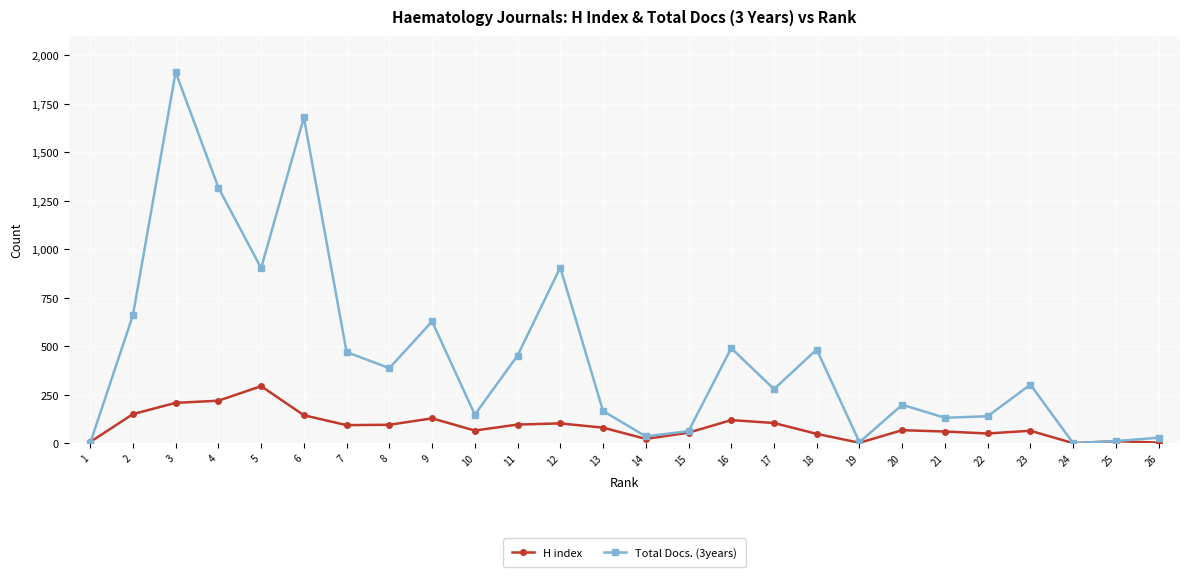

What is the sum of all Total Docs. (3years) values?

11794